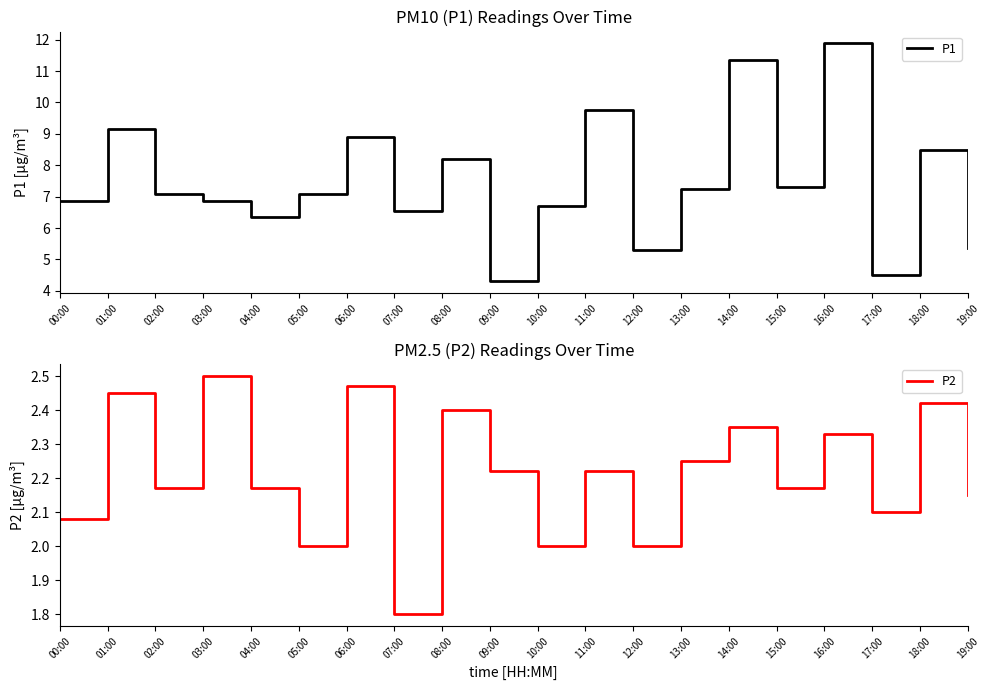

What is the difference between the P2 values at 11:00 and 10:00?

0.2